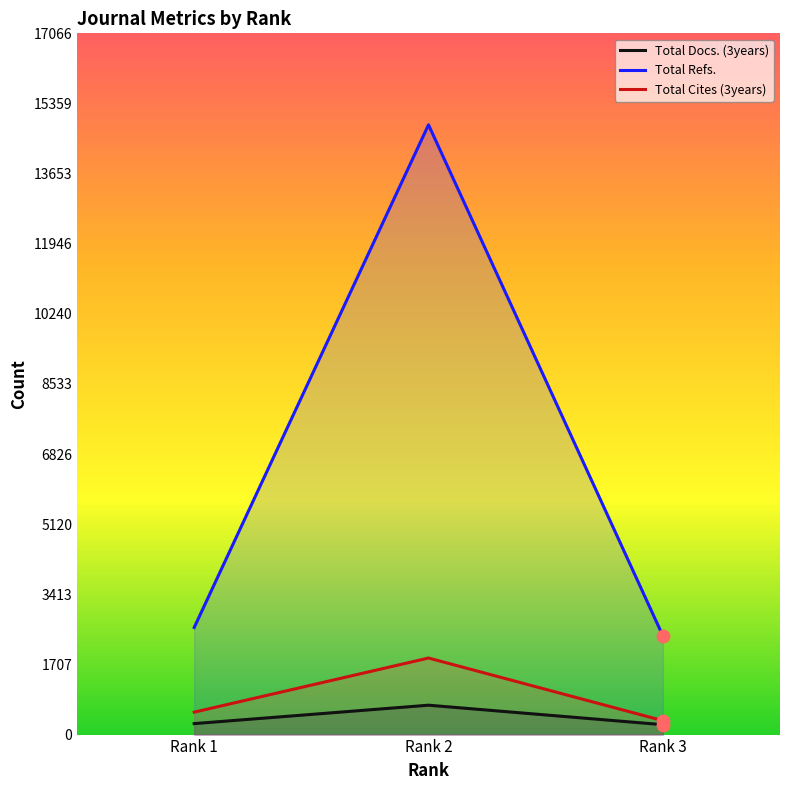

Which series has the widest spread of Y values?

Total Refs.